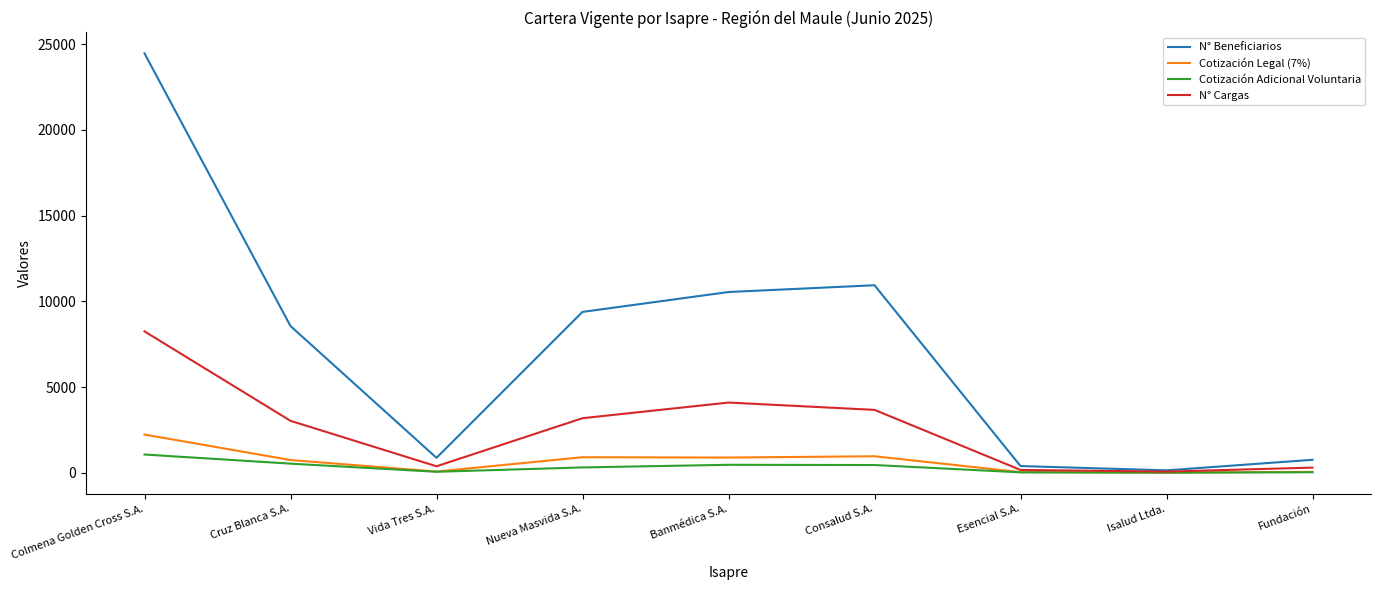

At which label does Cotización Adicional Voluntaria reach its peak?

Colmena Golden Cross S.A.